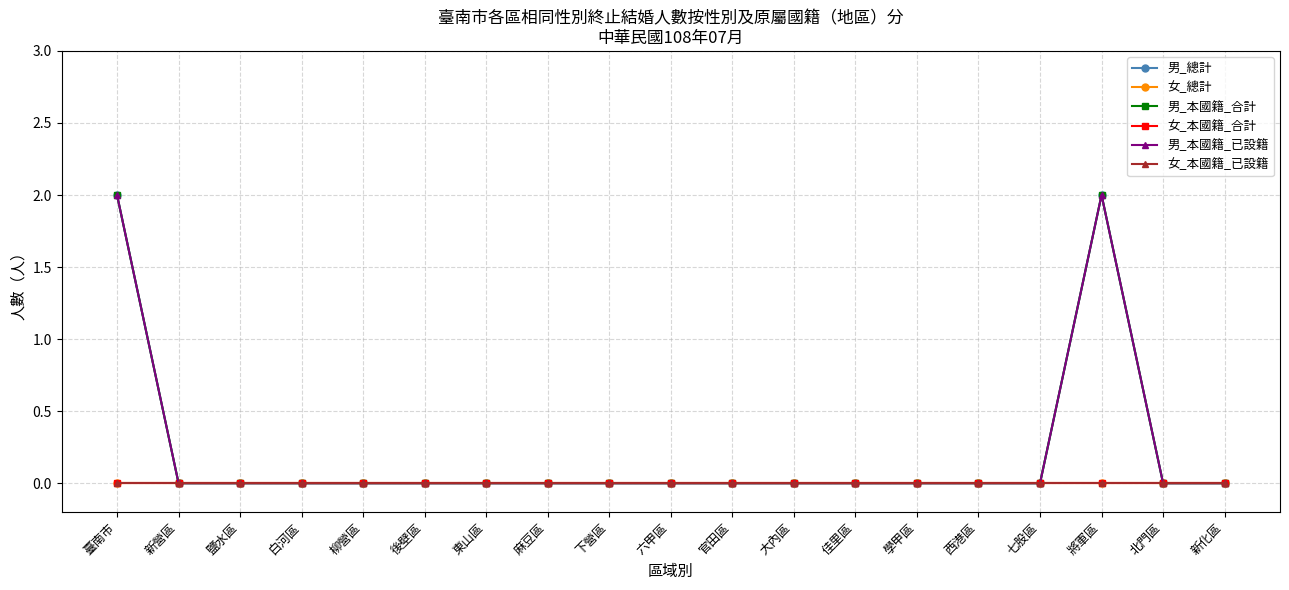

Which series has the largest range (max minus min)?

男_總計